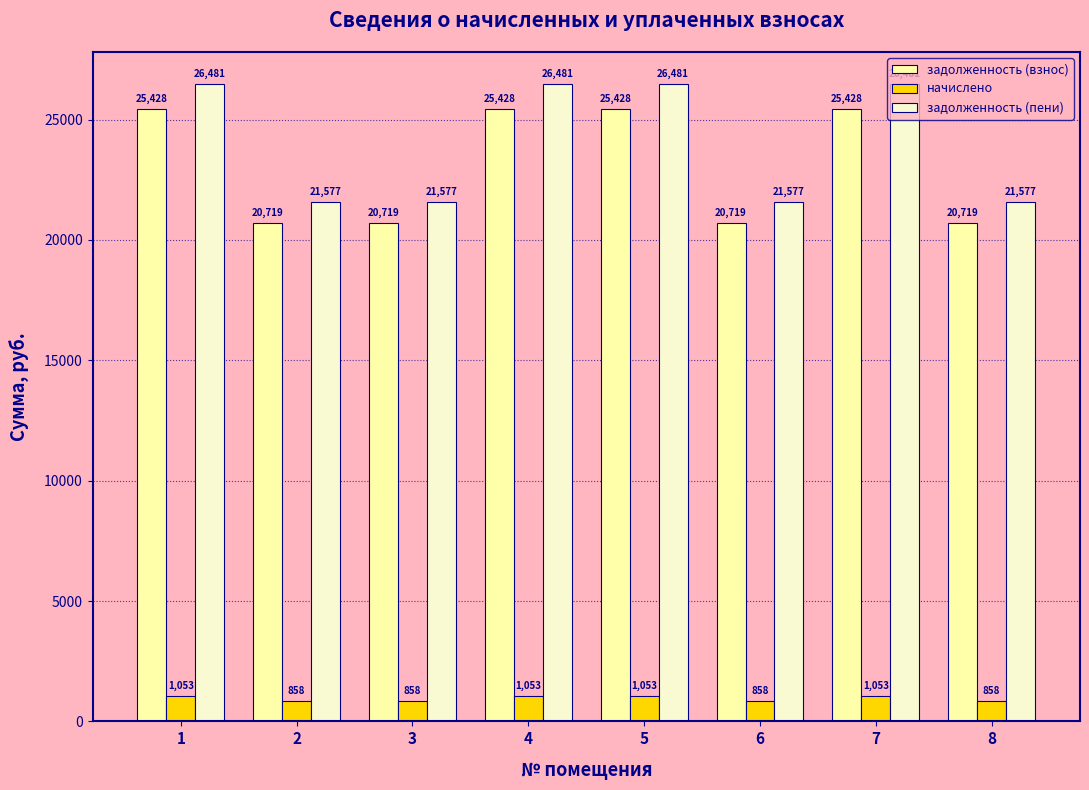

What is the minimum value for задолженность (пени)?

21576.7